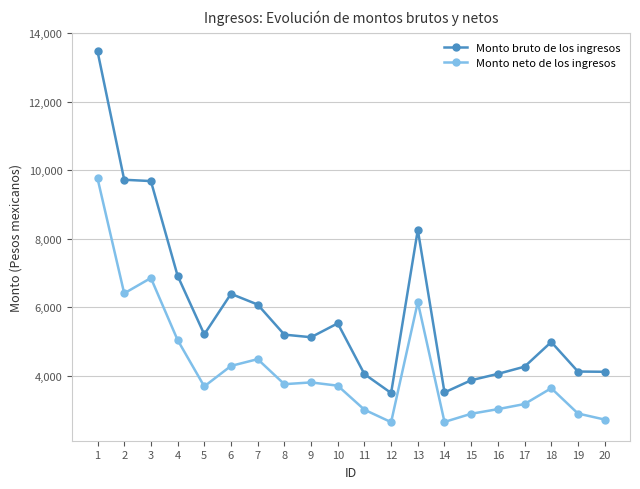

What is the average value of the Monto neto de los ingresos series?

4234.6